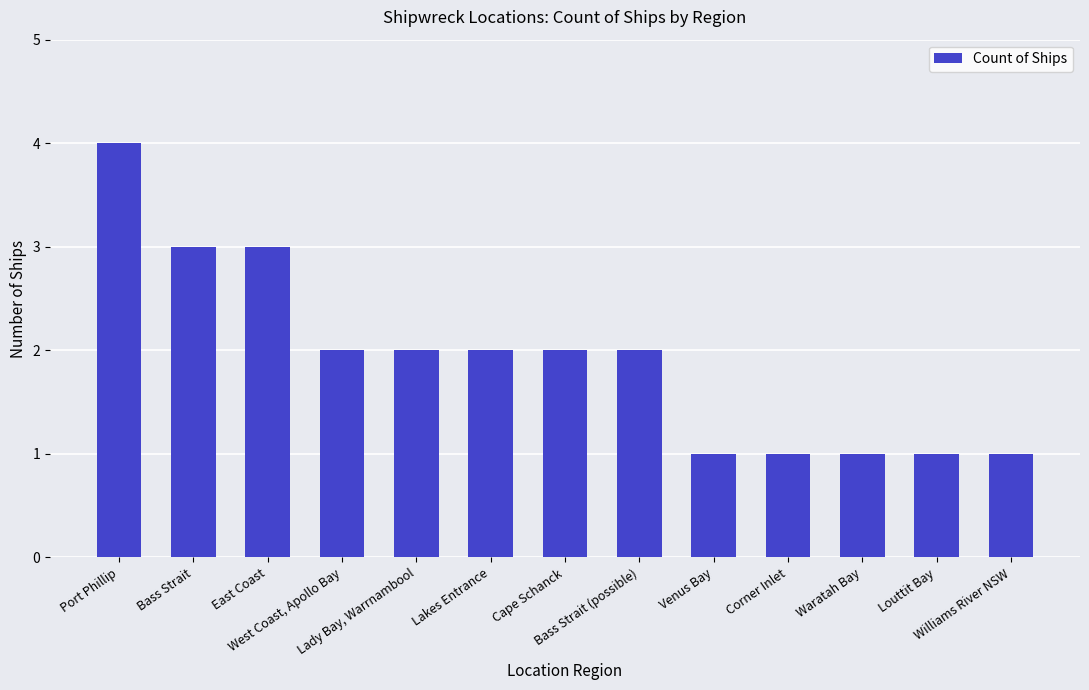

What is the greatest value displayed?

4